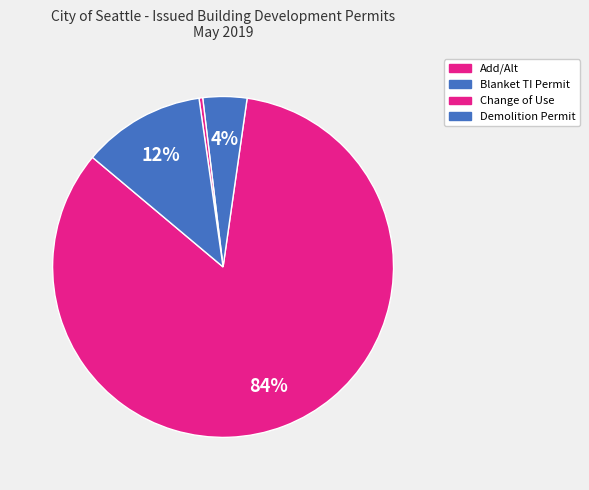

How many slices are in this pie chart?

4